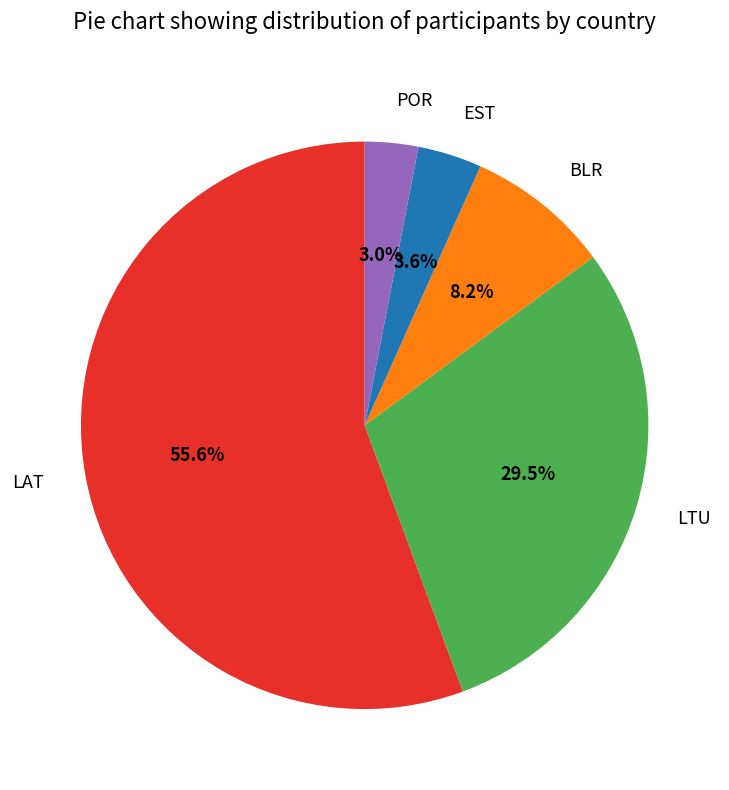

What portion of the pie excludes EST?

96.4%